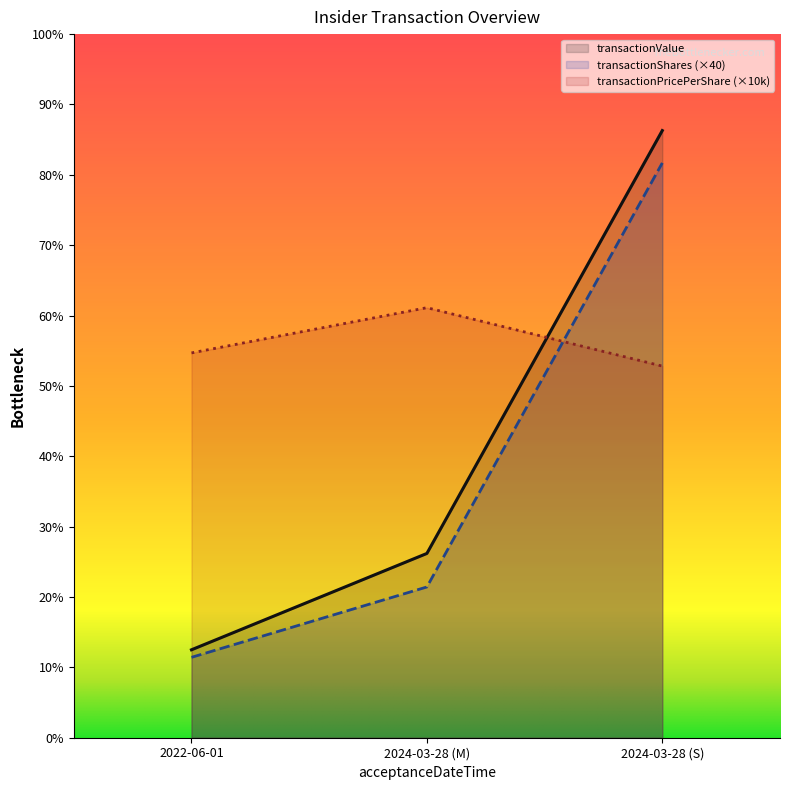

What are all the series names shown in the legend?

transactionValue, transactionShares (×40), transactionPricePerShare (×10k)